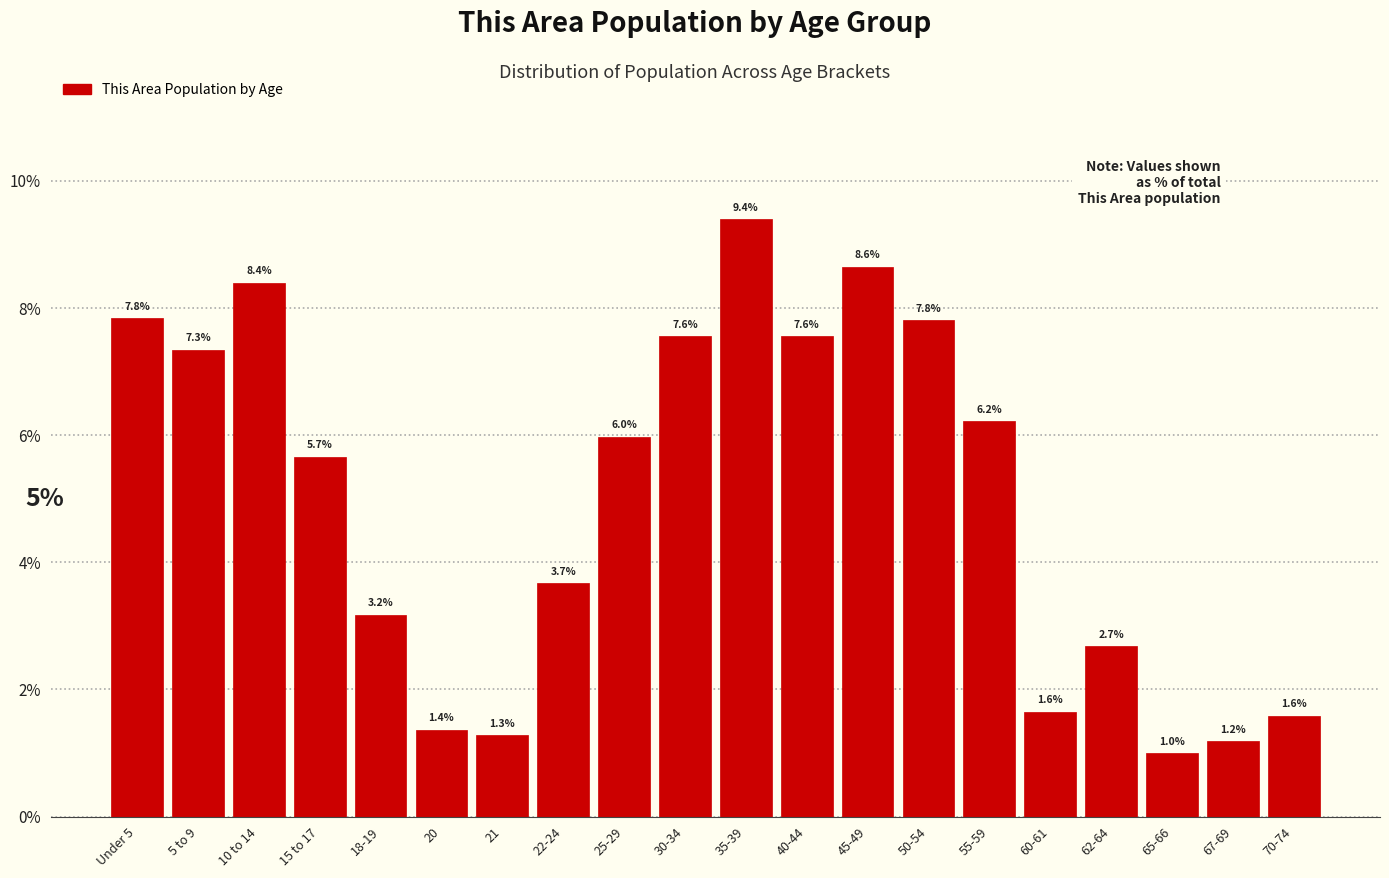

Reading right to left, list all the values displayed in this chart.

70-74=1.6	67-69=1.2	65-66=1.0	62-64=2.7	60-61=1.6	55-59=6.2	50-54=7.8	45-49=8.6	40-44=7.6	35-39=9.4	30-34=7.6	25-29=6.0	22-24=3.7	21=1.3	20=1.4	18-19=3.2	15 to 17=5.7	10 to 14=8.4	5 to 9=7.3	Under 5=7.8